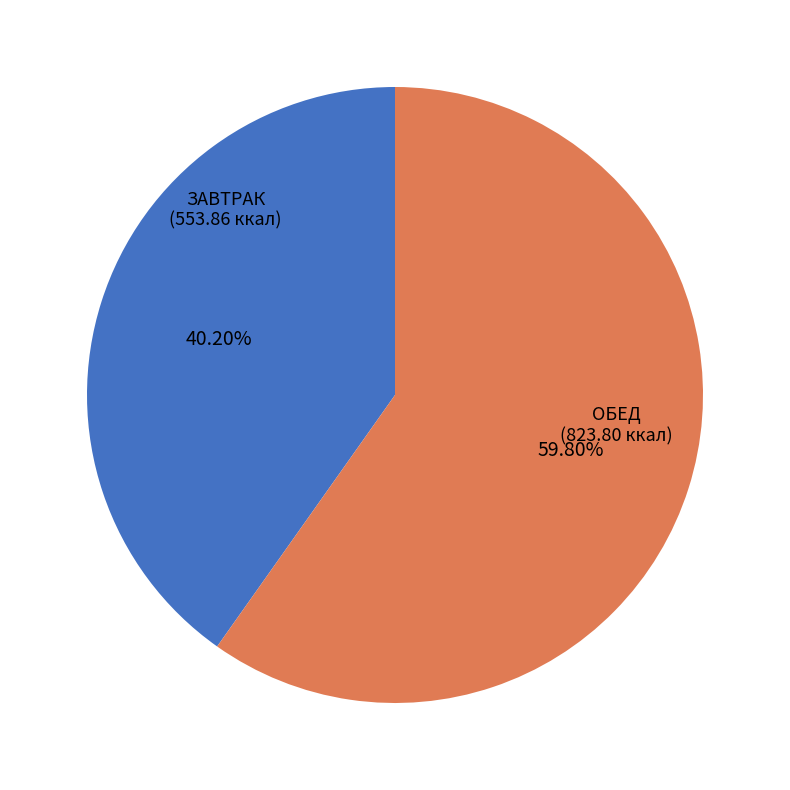

To the nearest percent, what is the difference between the largest and smallest slice percentages?

20%